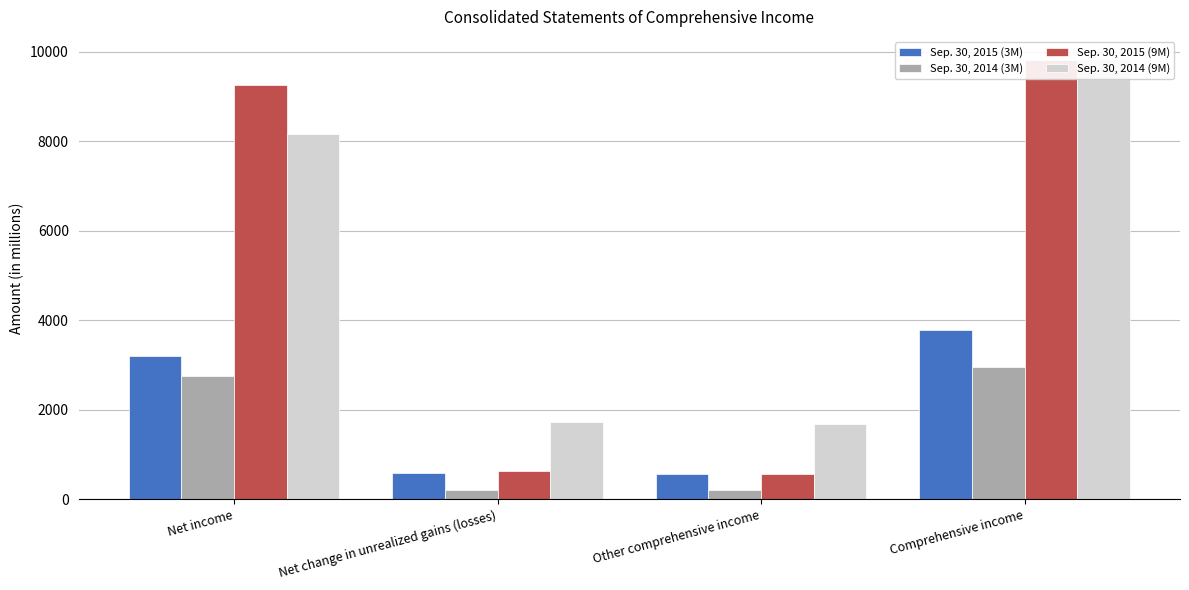

What is the lowest value of the Sep. 30, 2015 (3M) series?

578